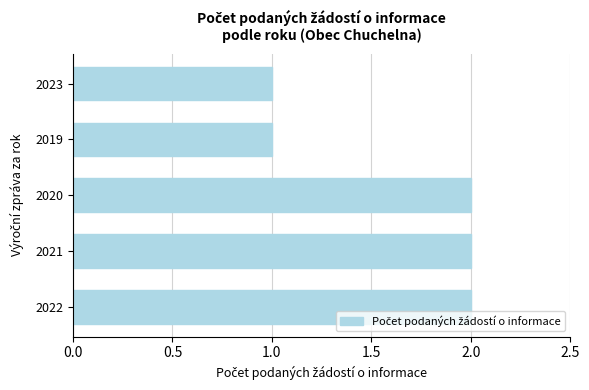

What is the average value?

2